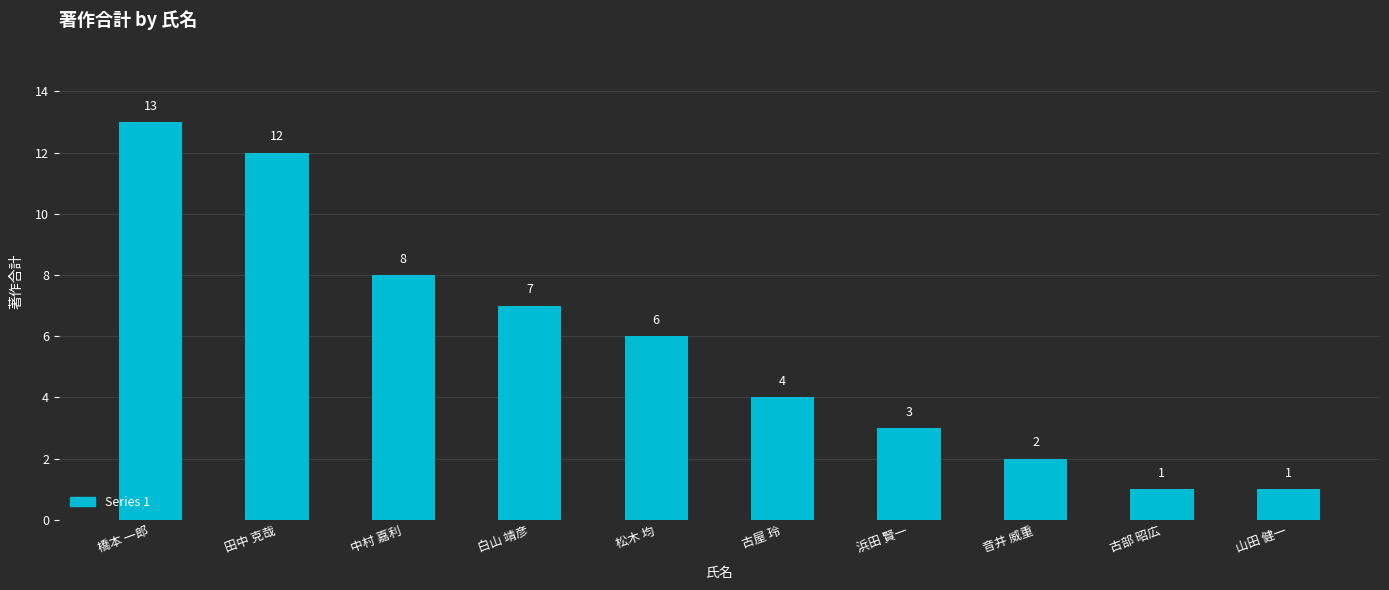

Reading left to right, list all the values displayed in this chart.

橋本 一郎=13	田中 克哉=12	中村 嘉利=8	白山 靖彦=7	松木 均=6	古屋 玲=4	浜田 賢一=3	音井 威重=2	古部 昭広=1	山田 健一=1